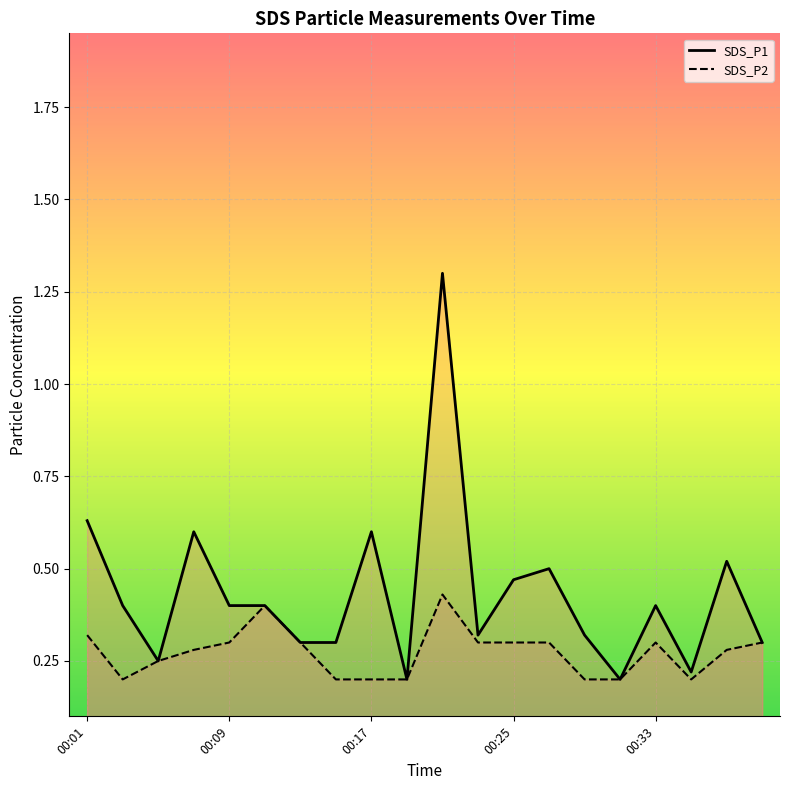

At how many categories does at least one series exceed 0?

20